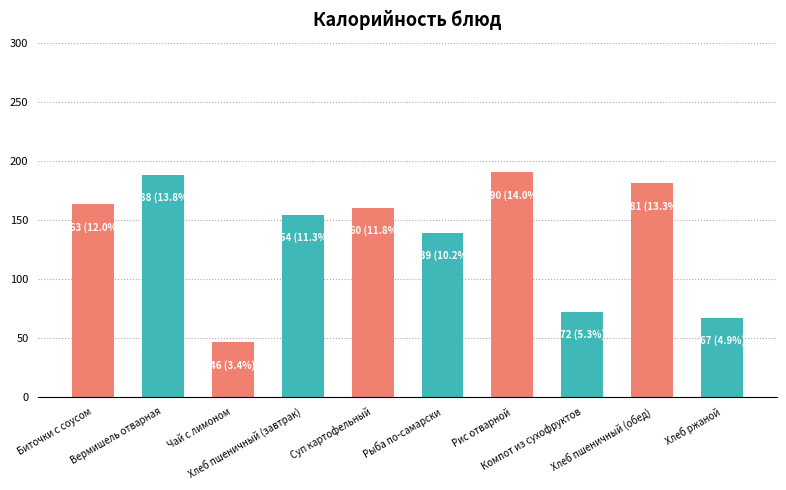

Is it true that the value at Хлеб пшеничный (обед) is 79?

False